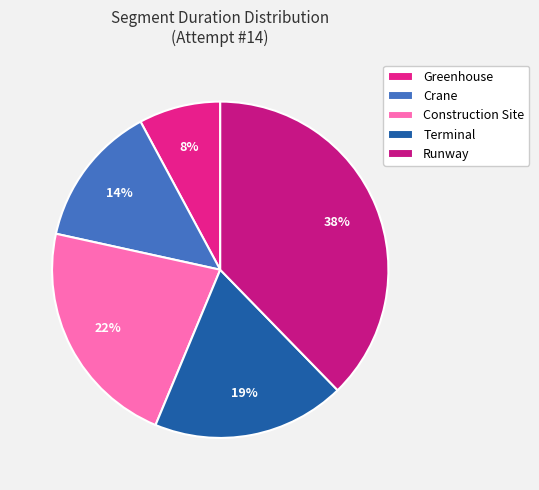

True or false: Crane accounts for 14% of the total.

True